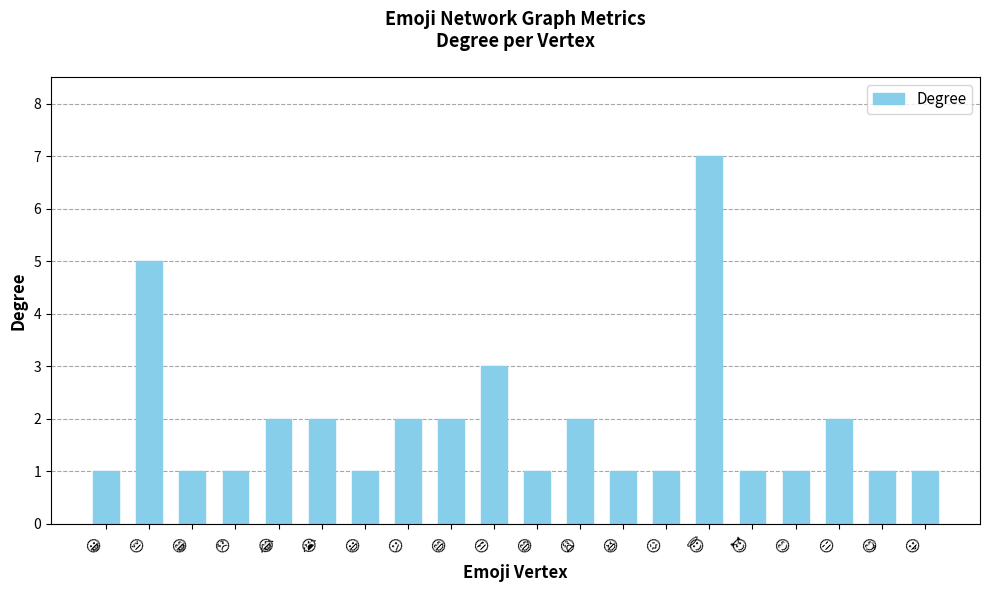

What is the maximum value shown in the chart?

7